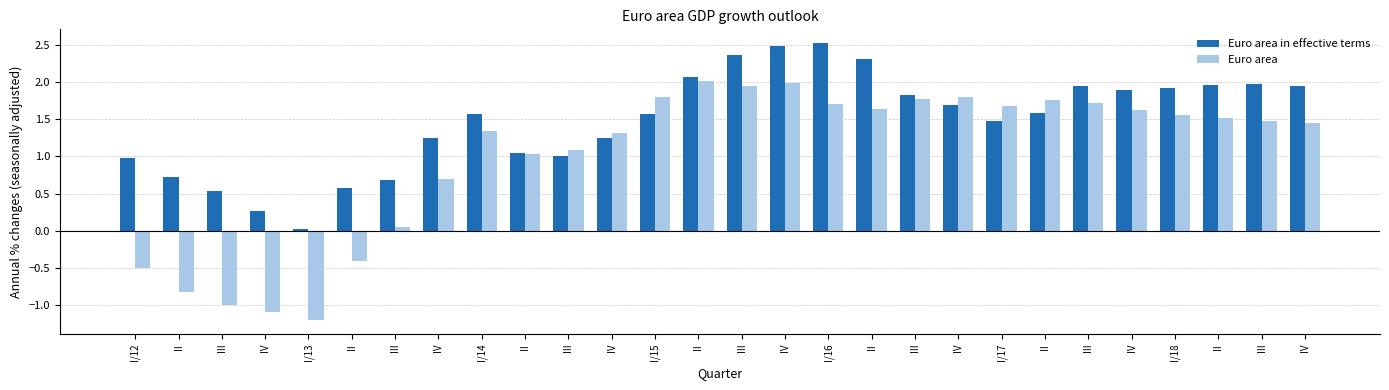

The Euro area in effective terms series shows 2.3 at II. True or false?

True